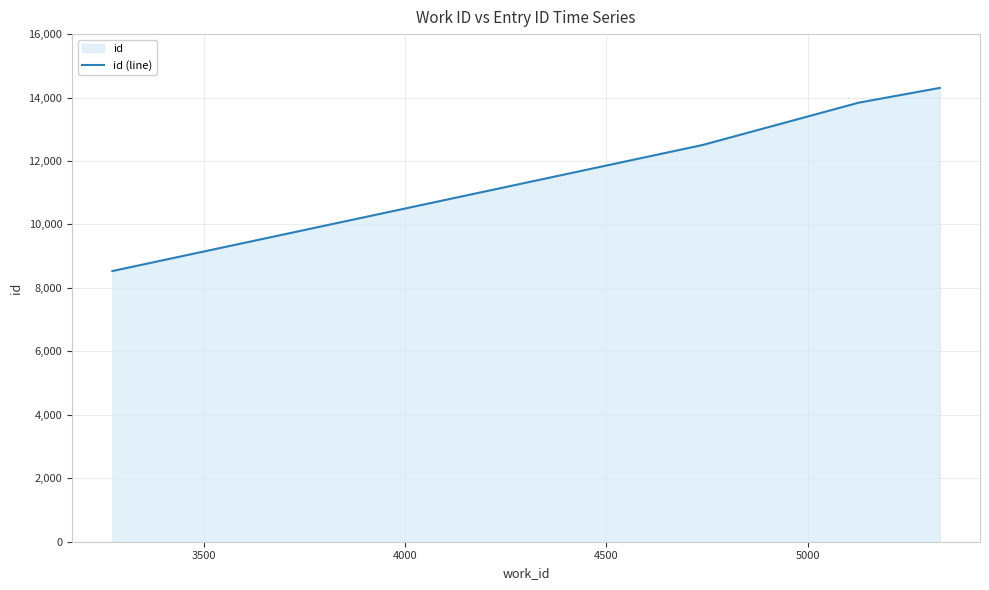

What is the difference between the maximum and second lowest values?

5769